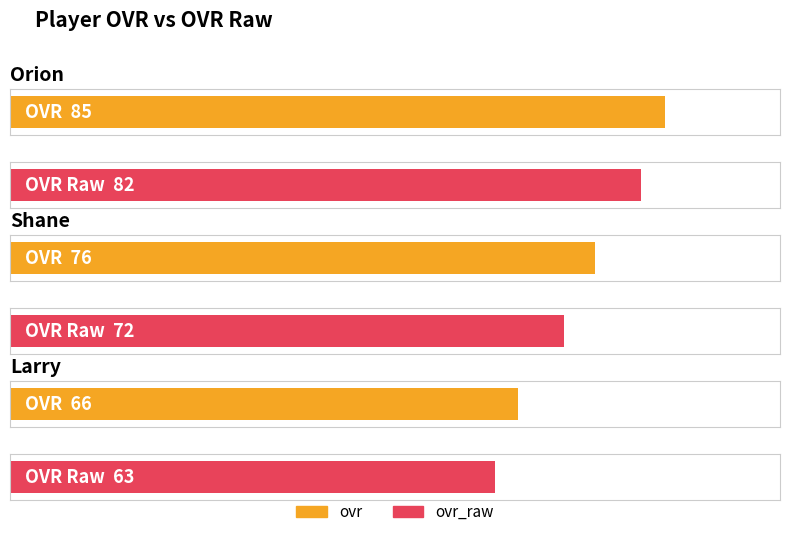

Is the value of ovr at Larry greater than the value of ovr_raw at Orion?

No